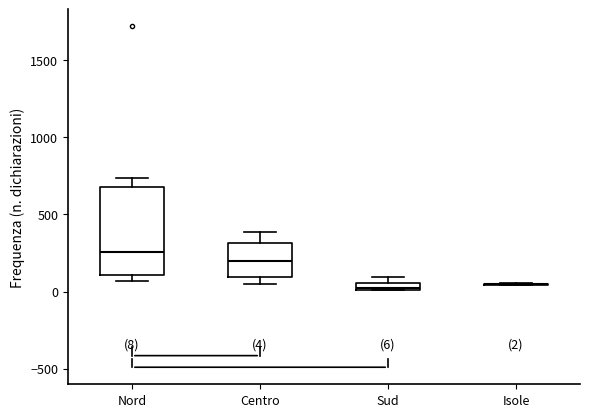

Comparing the boxes themselves (not the whiskers), which one is the tallest?

Nord